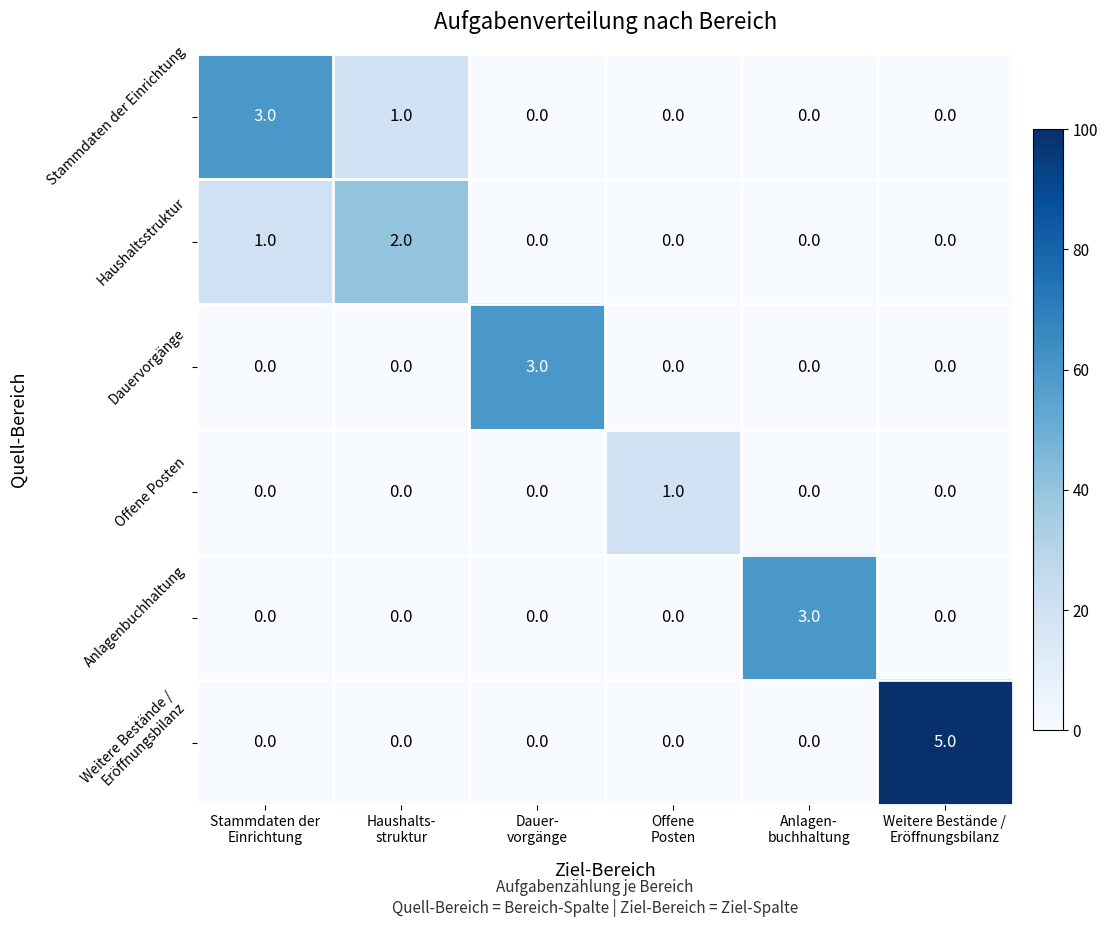

Count the Stammdaten der Einrichtung values in the range 0 to 1.

5